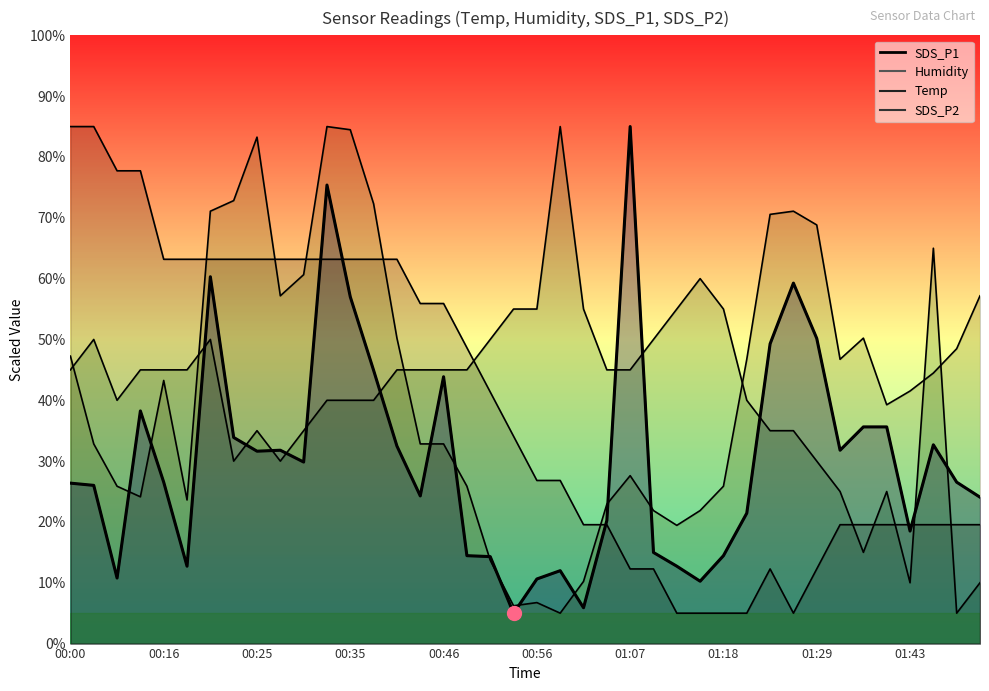

Which category has the highest value in the SDS_P1 series?

01:07